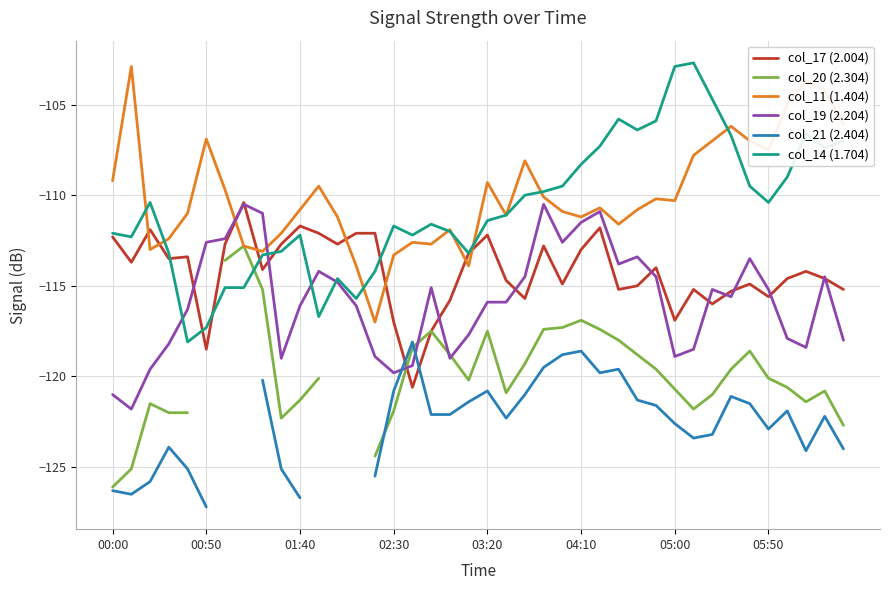

Where does the col_11 (1.404) series first go above -110?

00:00